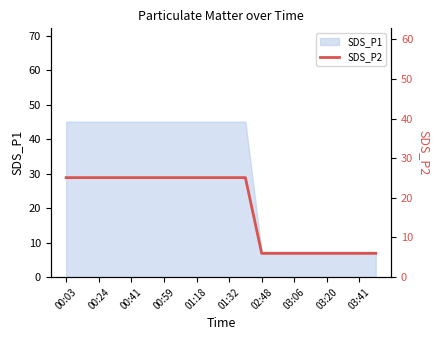

How many lines are shown in the chart?

1